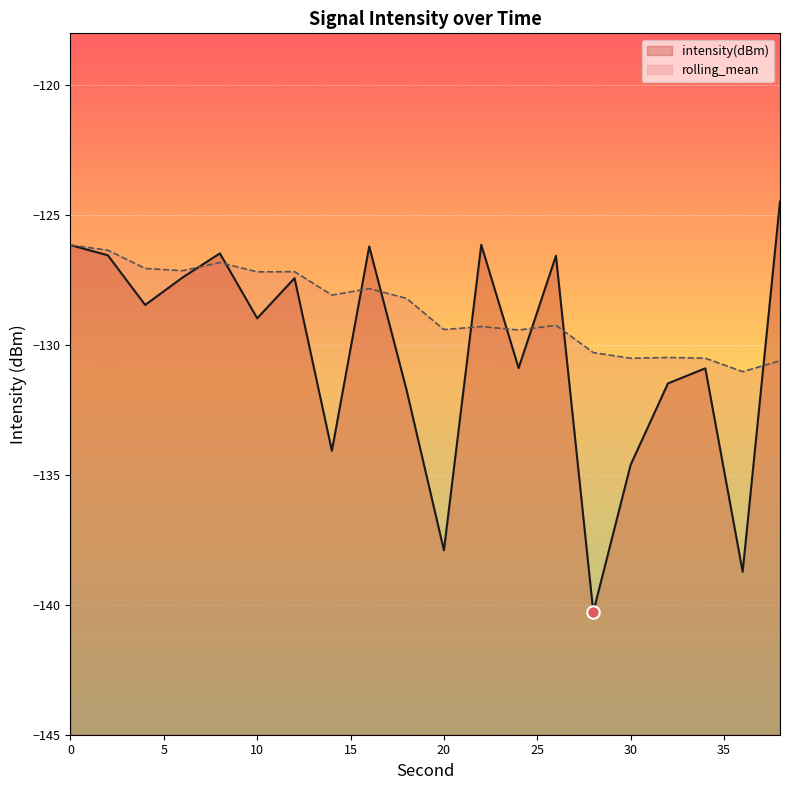

Which series has the largest Y range (max minus min)?

intensity(dBm)